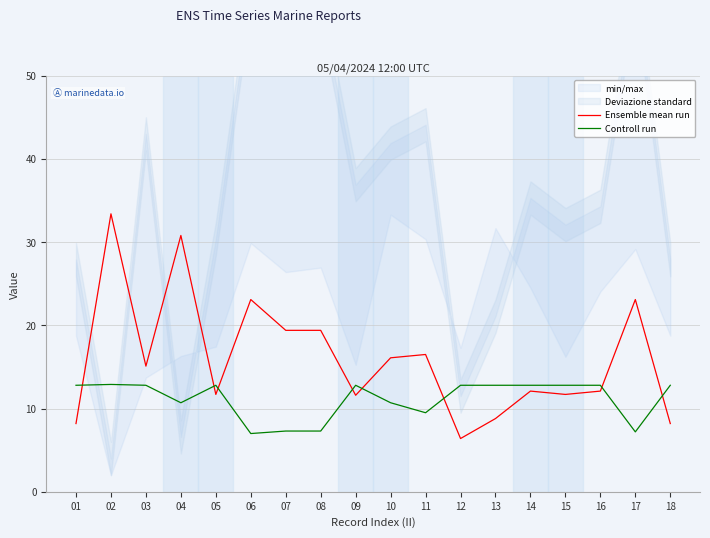

How many lines are shown in the chart?

2